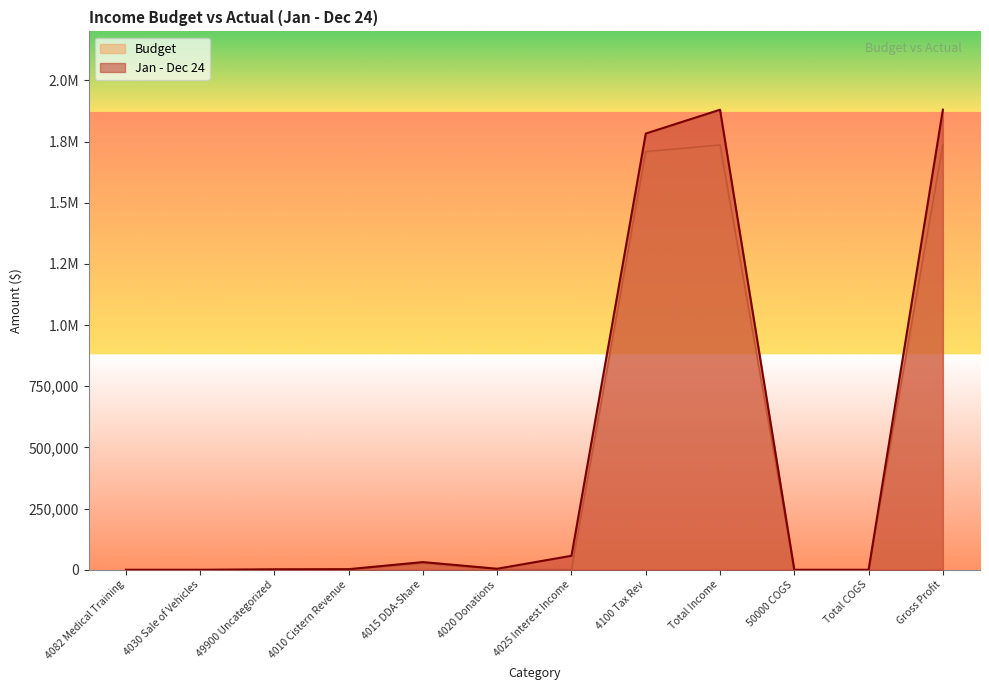

True or false: Jan - Dec 24 has a value of 2677519.9 at Total Income.

False